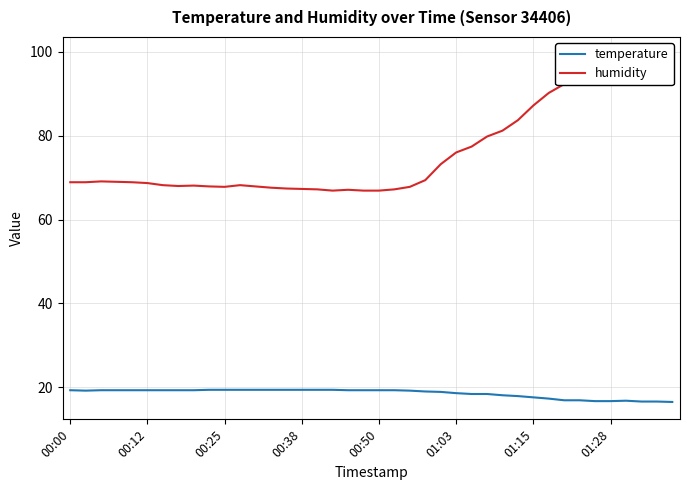

Which series has the largest total across all categories?

humidity